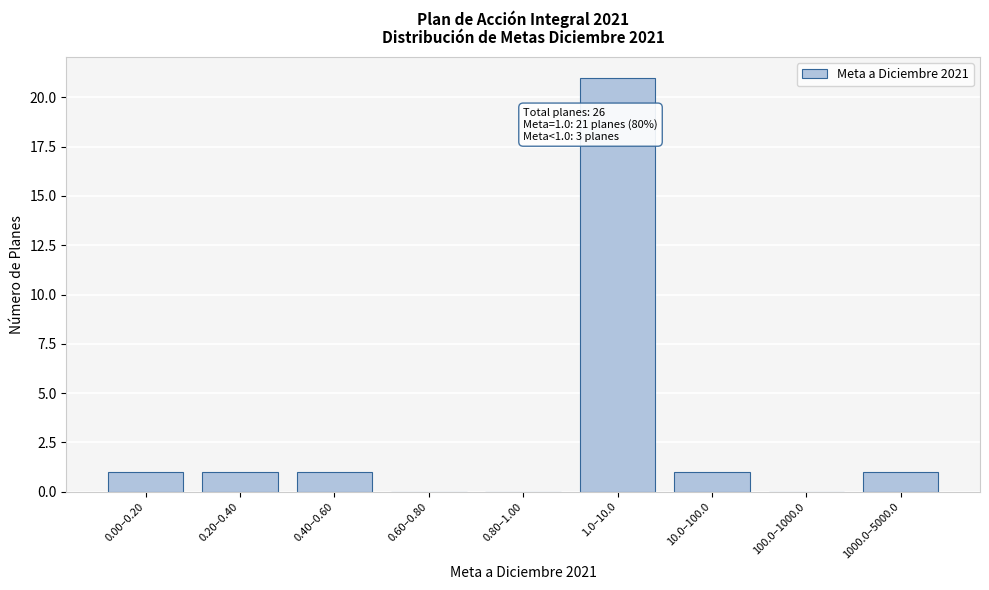

Reading right to left, list all the values displayed in this chart.

1000.0–5000.0=1	100.0–1000.0=0	10.0–100.0=1	1.0–10.0=21	0.80–1.00=0	0.60–0.80=0	0.40–0.60=1	0.20–0.40=1	0.00–0.20=1